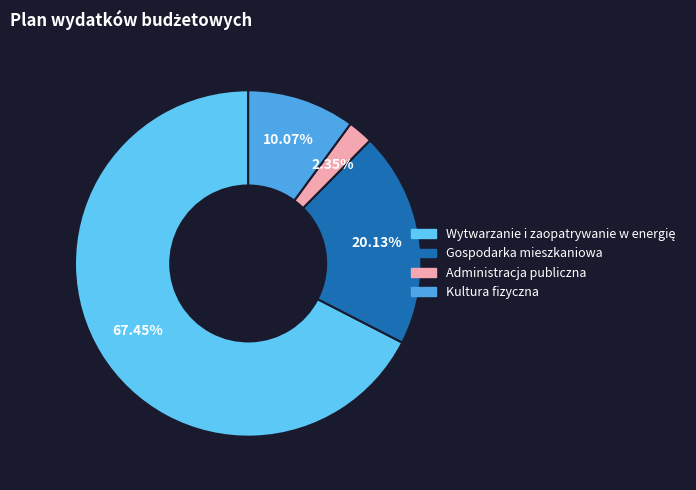

What portion of the pie excludes Wytwarzanie i zaopatrywanie w energię?

32.6%